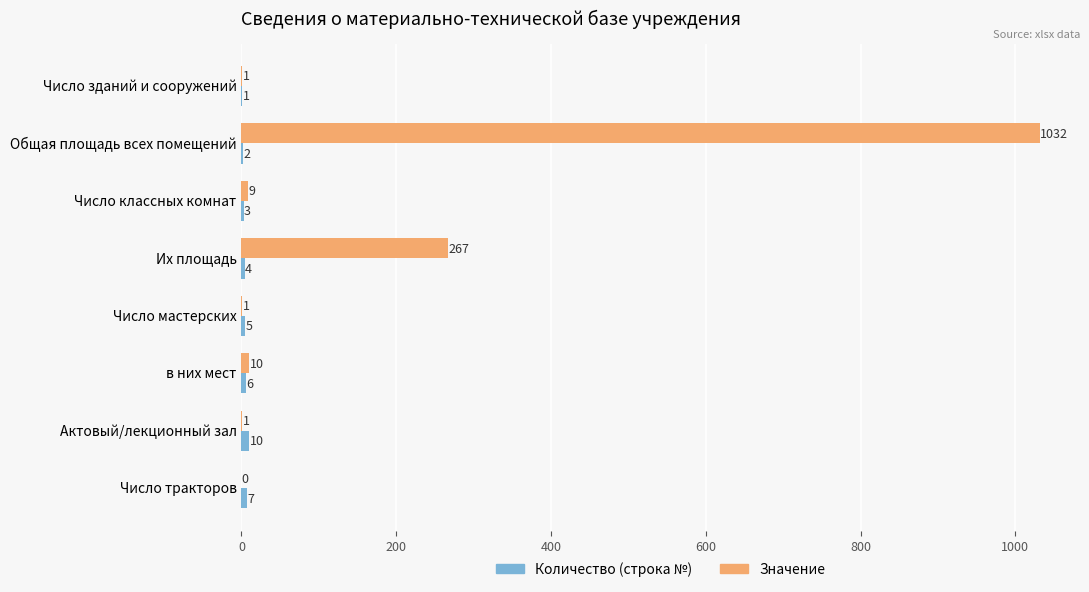

Which series has the largest total across all categories?

Значение